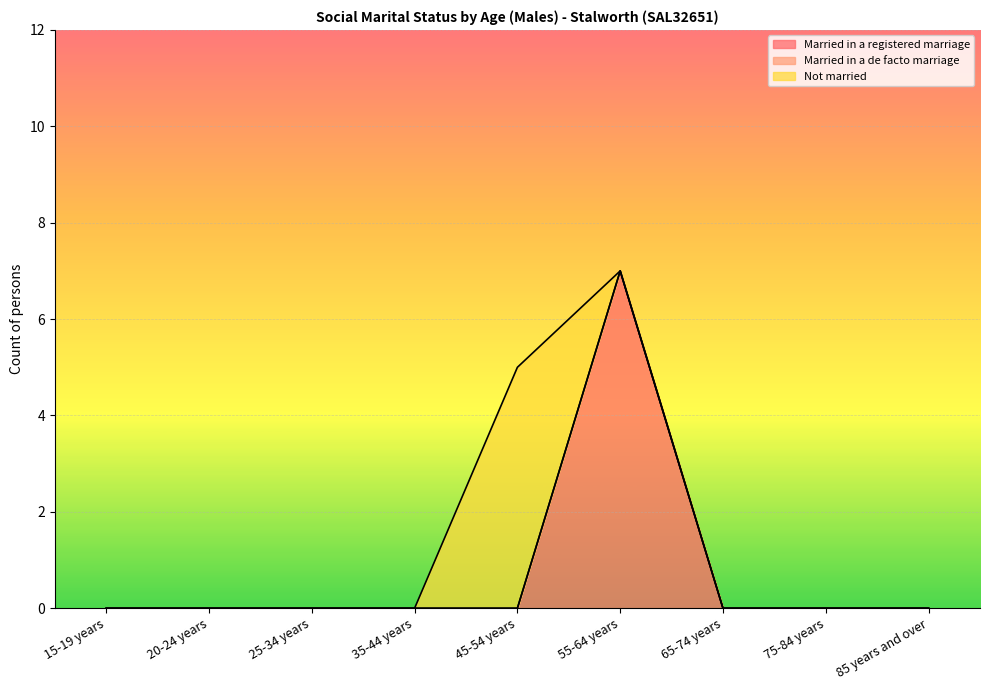

At how many categories does at least one series exceed 4?

2